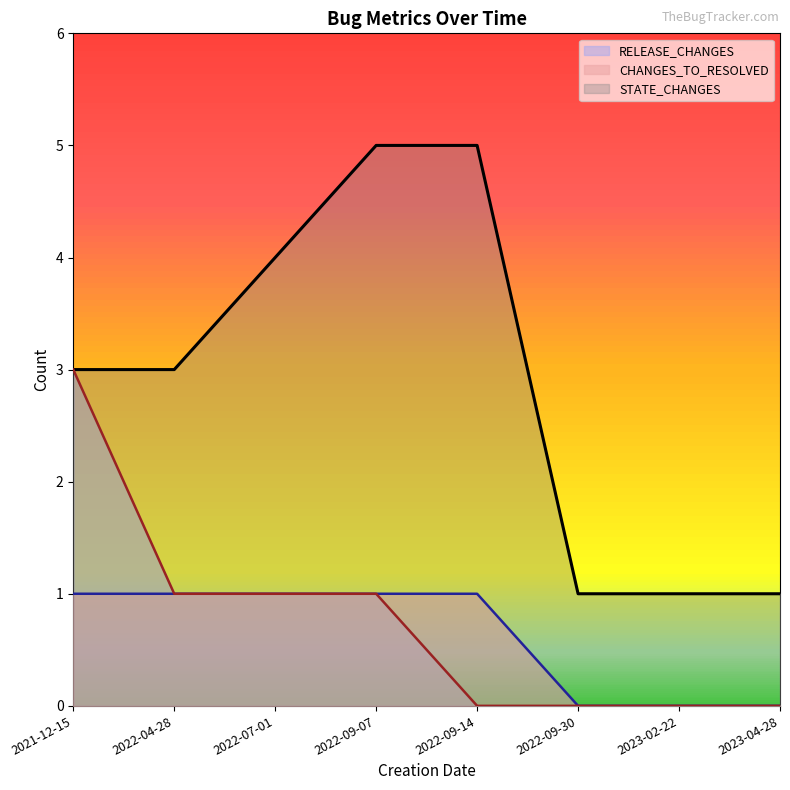

Reading right to left, extract all data points from this chart.

STATE_CHANGES: 1	1	1	5	5	4	3	3
CHANGES_TO_RESOLVED: 0	0	0	1	1	1	1	1
RELEASE_CHANGES: 0	0	0	0	1	1	1	3